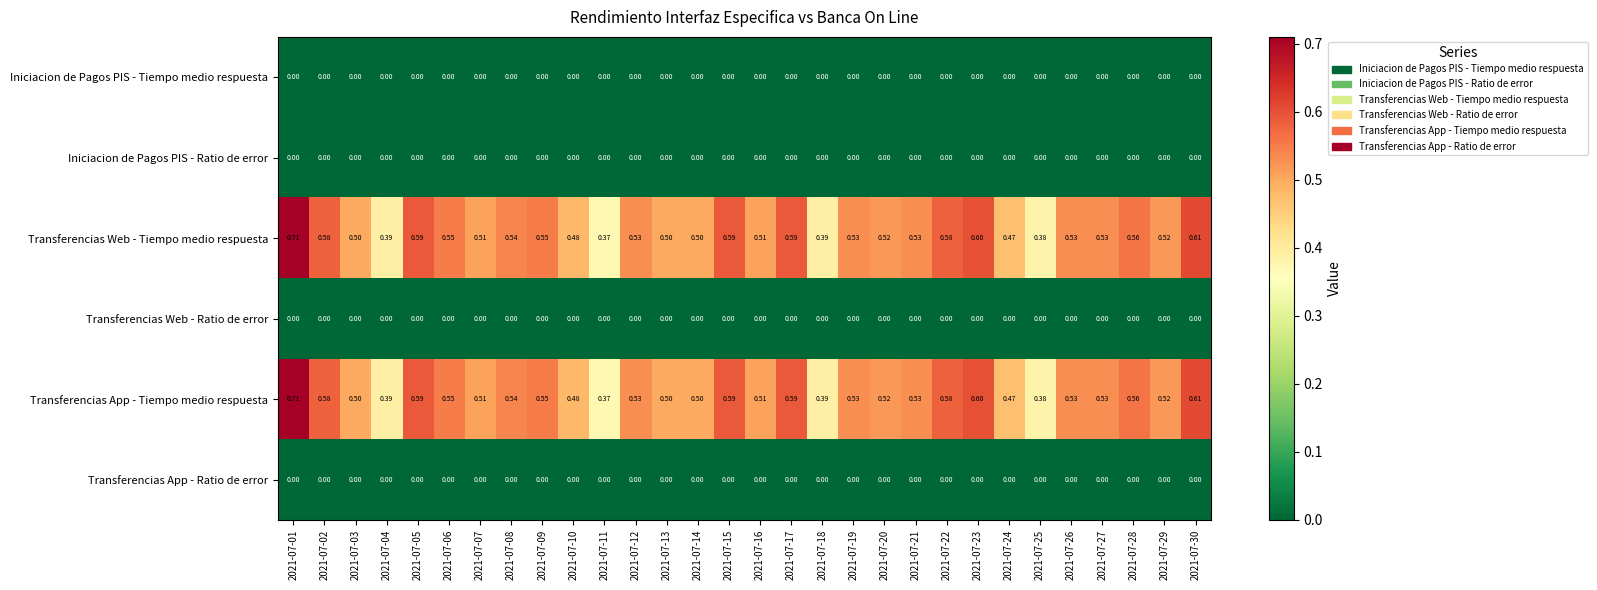

Is the value of Transferencias App - Tiempo medio respuesta at 2021-07-12 greater than the value of Transferencias Web - Tiempo medio respuesta at 2021-07-22?

No